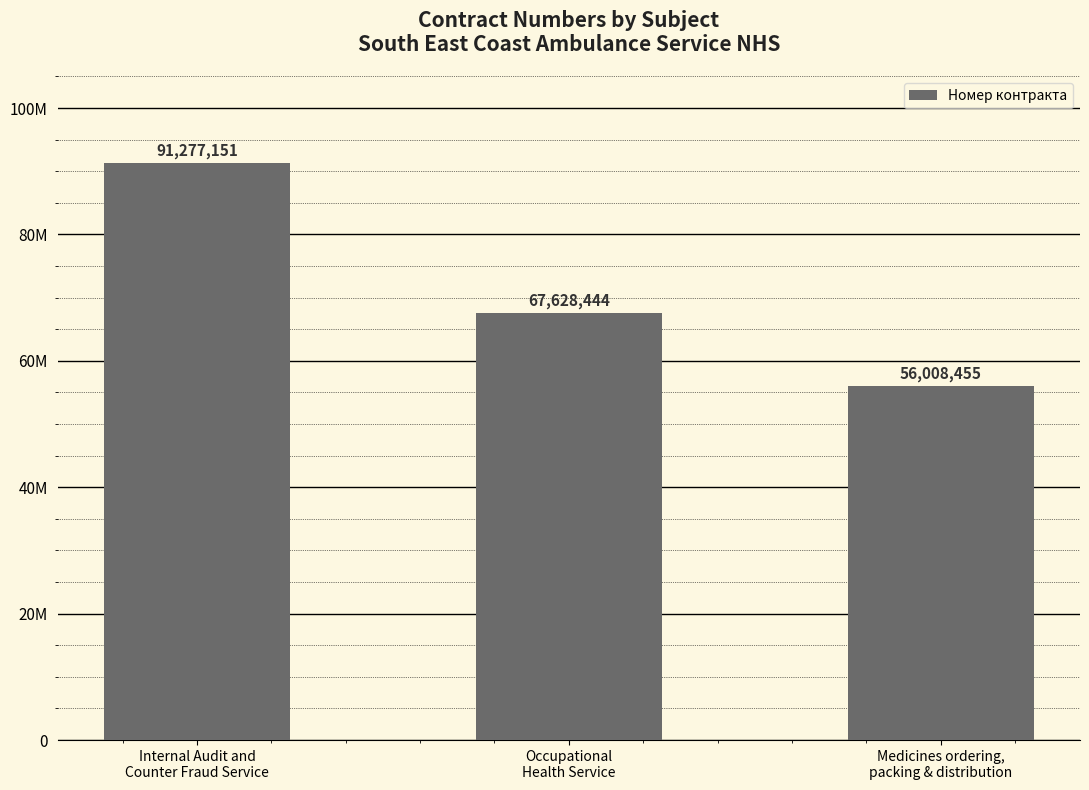

Does the chart contain any negative values?

No